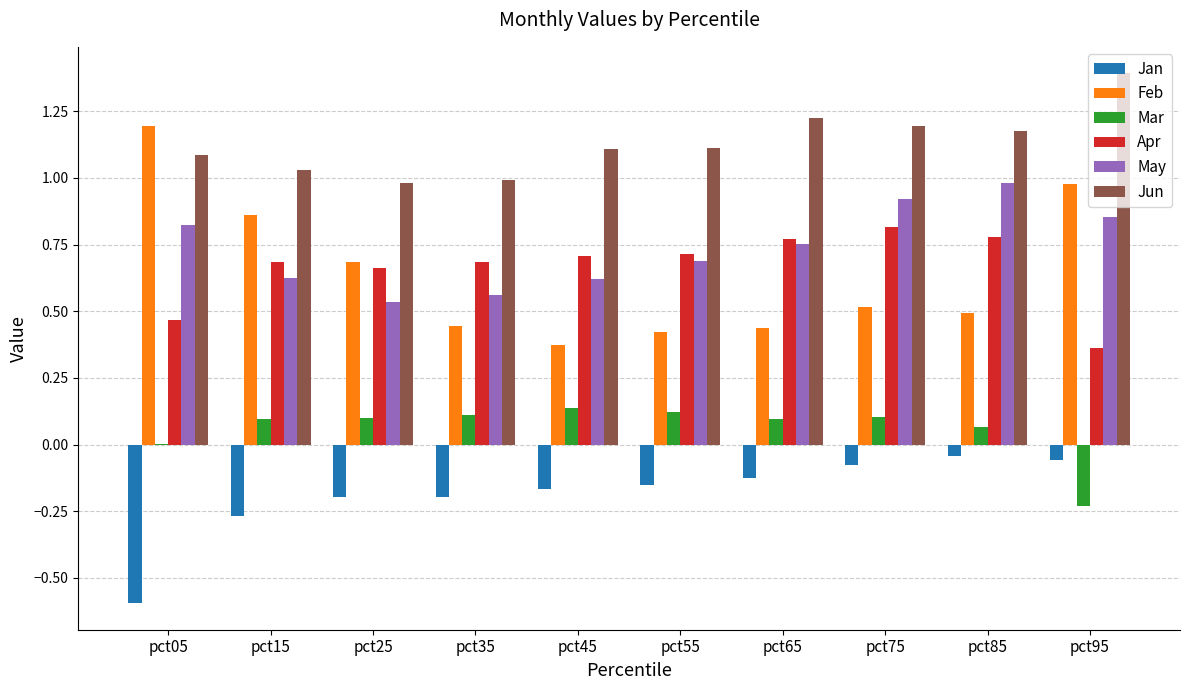

Which series changed the most between pct15 and pct55?

Feb